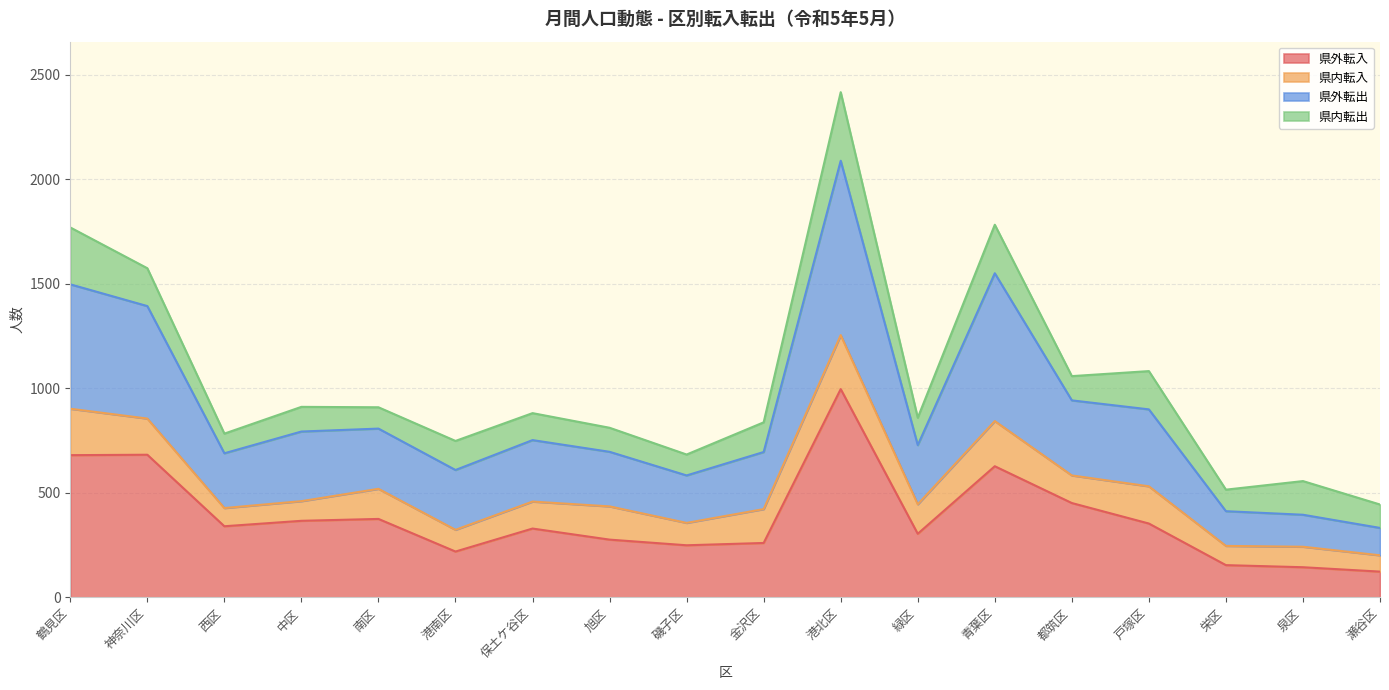

What is the total value across all series at 瀬谷区?

444